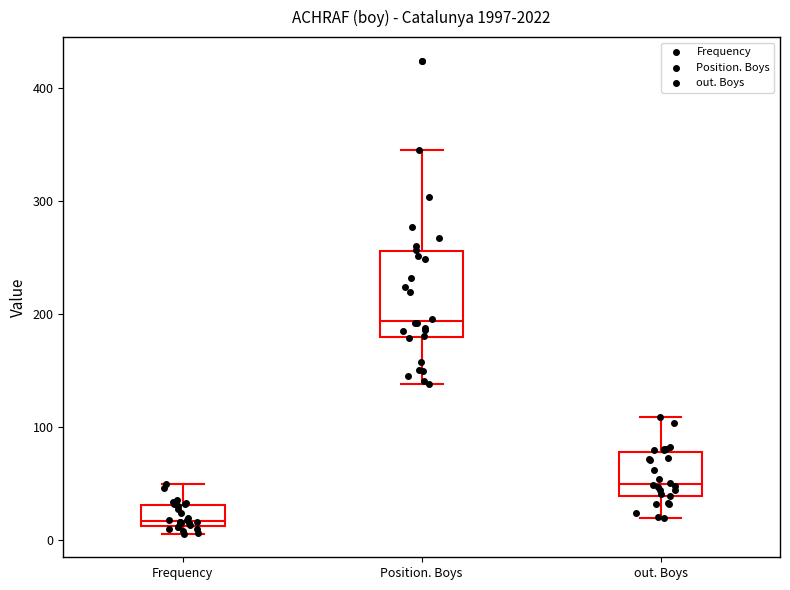

Reading left to right, read every box against the y-axis: the position of its median line, the range the box covers, and the ends of its whiskers. The values are not printed on the chart, so give them approximately, as read against the axis.

Frequency: median 20, box 10 to 30, whiskers 10 (just below the box's lower edge) to 50
Position. Boys: median 190, box 180 to 260, whiskers 140 to 350
out. Boys: median 50, box 40 to 80, whiskers 20 to 110